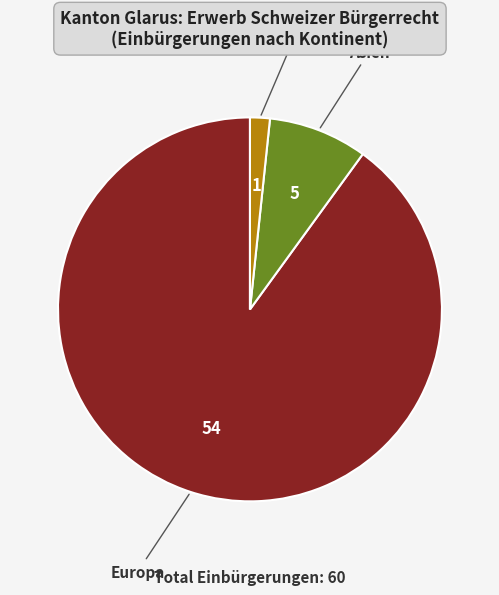

Does any single category account for the majority?

Yes